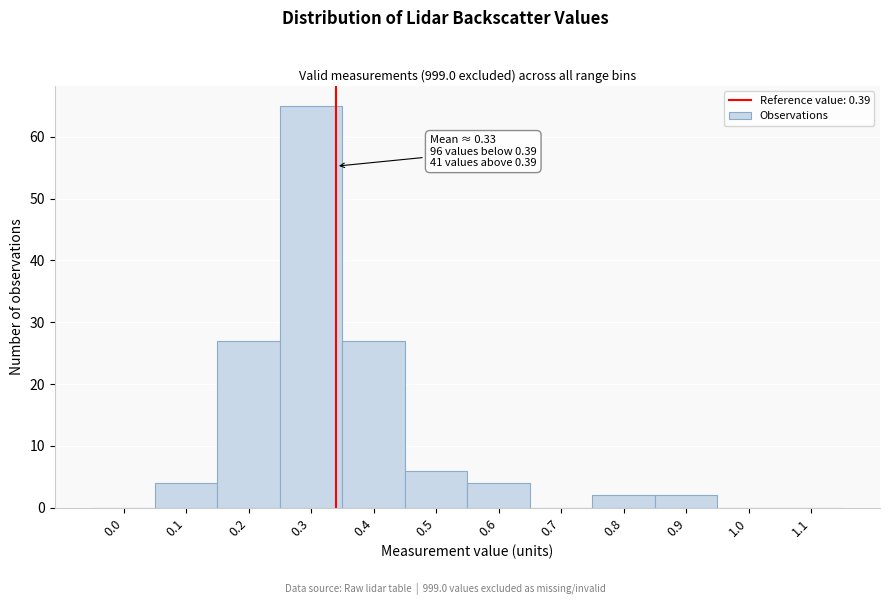

Reading left to right, list all the values displayed in this chart.

0.0=0	0.1=4	0.2=27	0.3=65	0.4=27	0.5=6	0.6=4	0.7=0	0.8=2	0.9=2	1.0=0	1.1=0